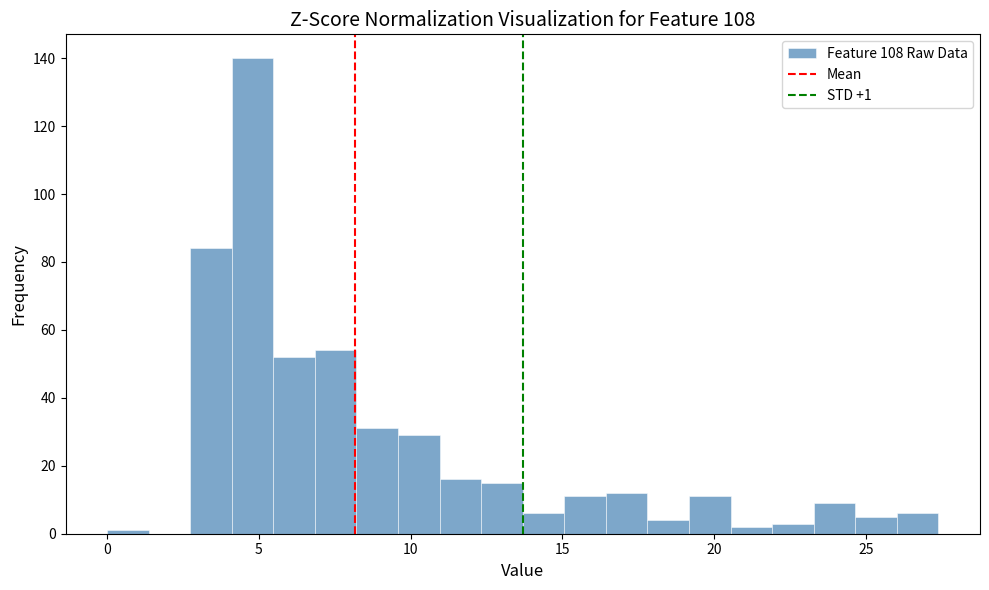

Around what value on the x-axis is the tallest bar? Give the approximate position of its centre, as read against the axis.

5.0